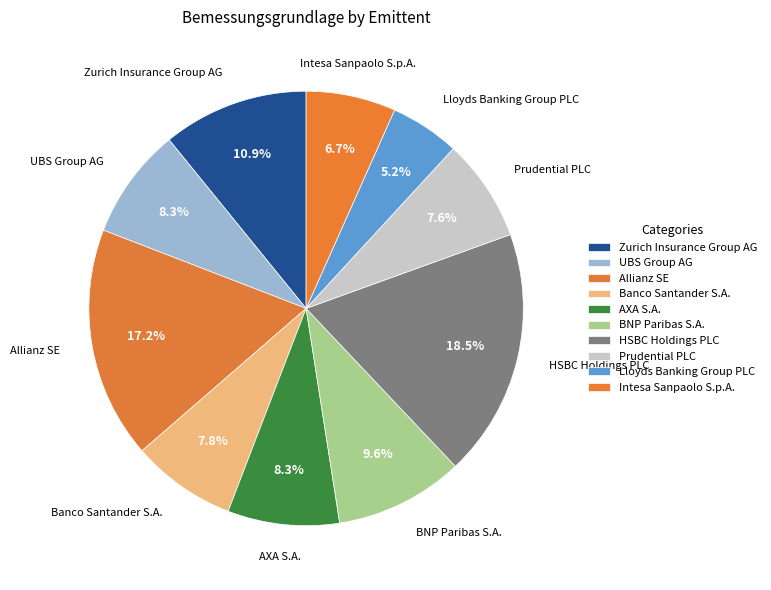

Which has a higher value, HSBC Holdings PLC or Intesa Sanpaolo S.p.A.?

HSBC Holdings PLC